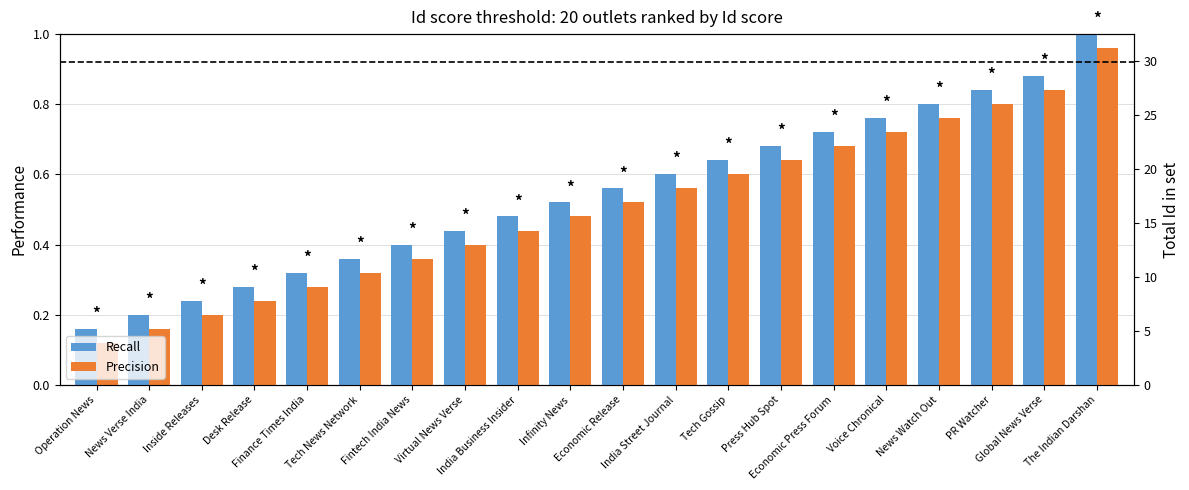

What is the total value across all series at PR Watcher?

1.6